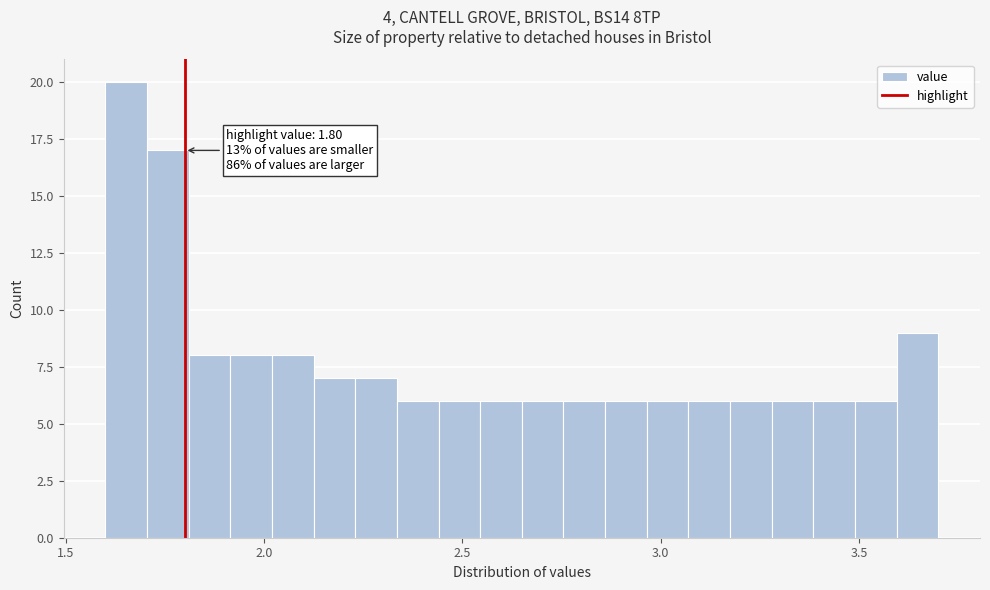

Around what value on the x-axis is the tallest bar? Give the approximate position of its centre, as read against the axis.

1.65